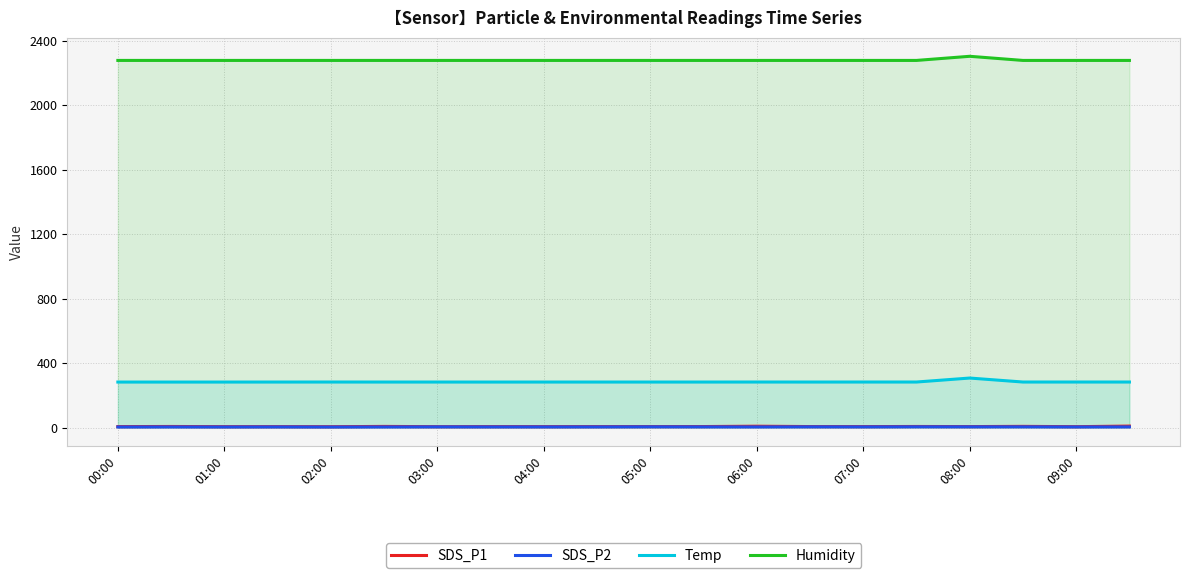

The SDS_P1 series shows 6.0 at 05:00. True or false?

True